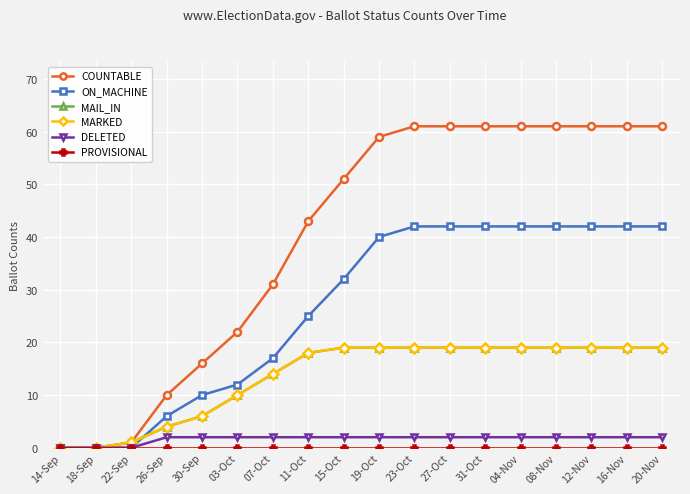

True or false: PROVISIONAL and MAIL_IN intersect in this chart.

False